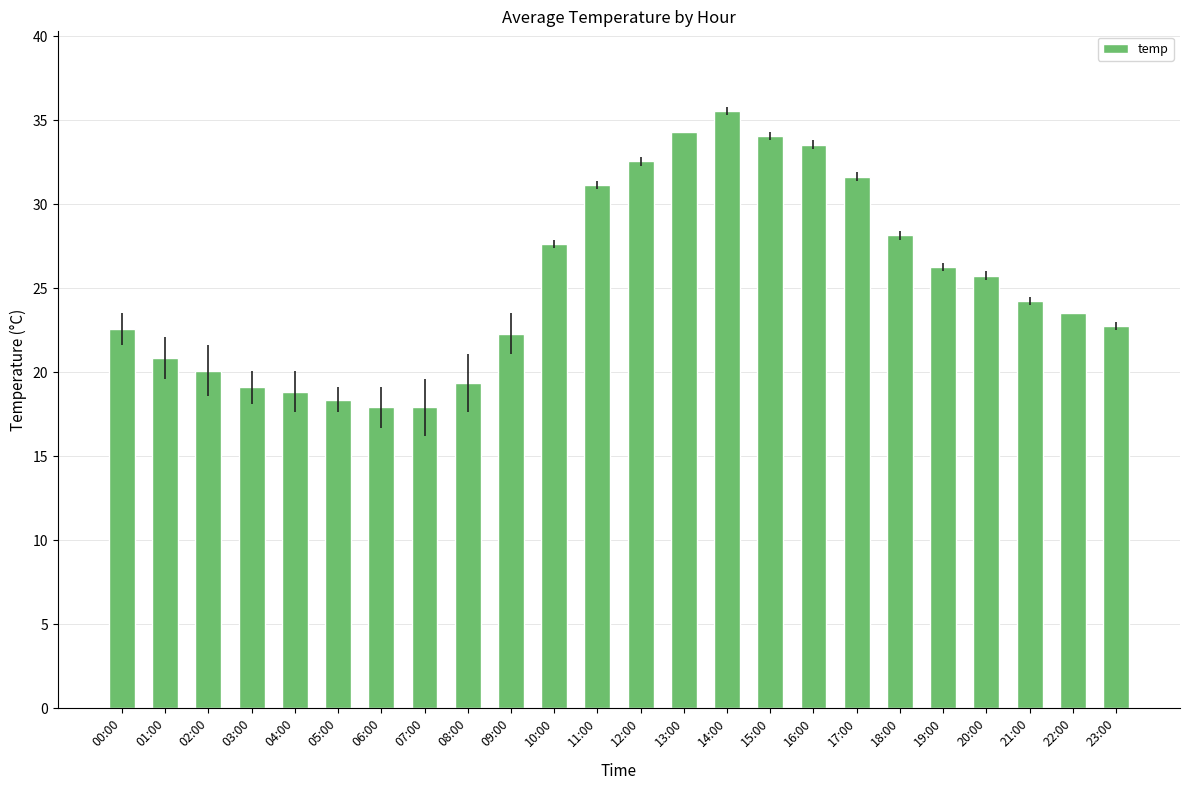

How many bars are there in total?

24